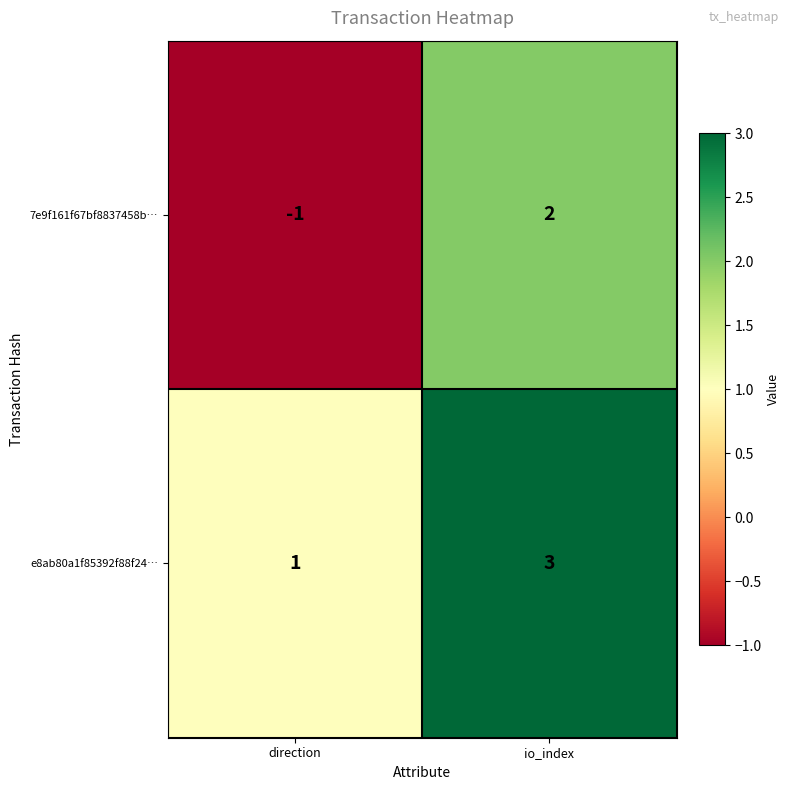

Which series has the widest spread of values?

7e9f161f67bf8837458b…